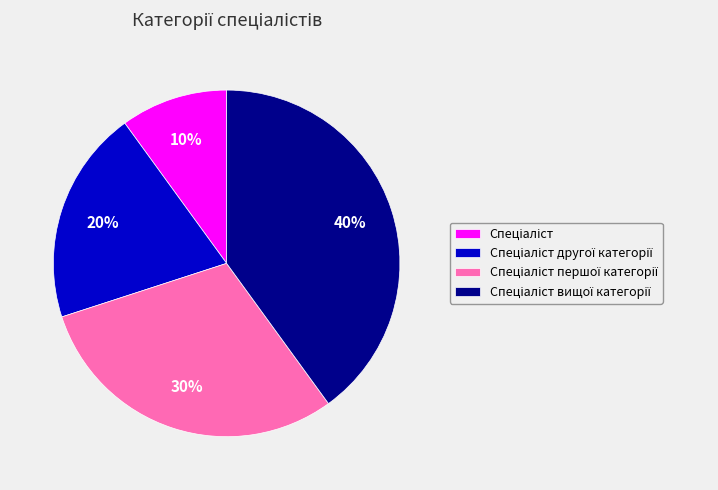

To the nearest percent, what is the difference between the largest and smallest slice percentages?

30%